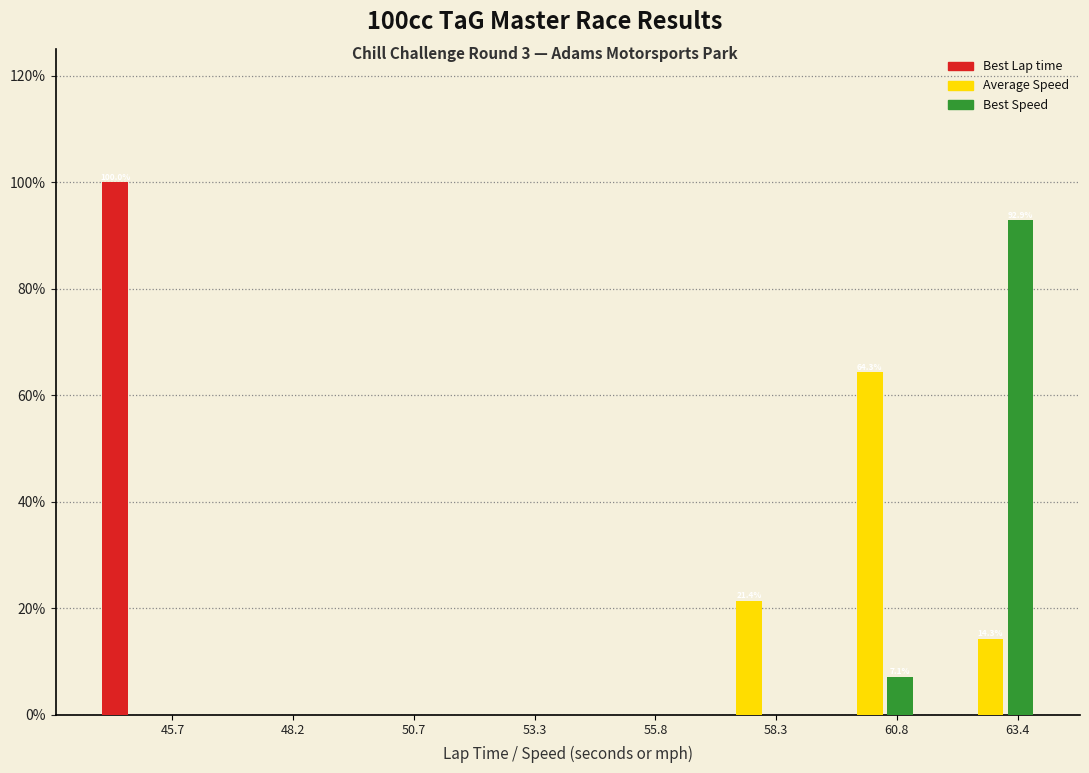

At which label is Best Speed closest to 46?

60.8